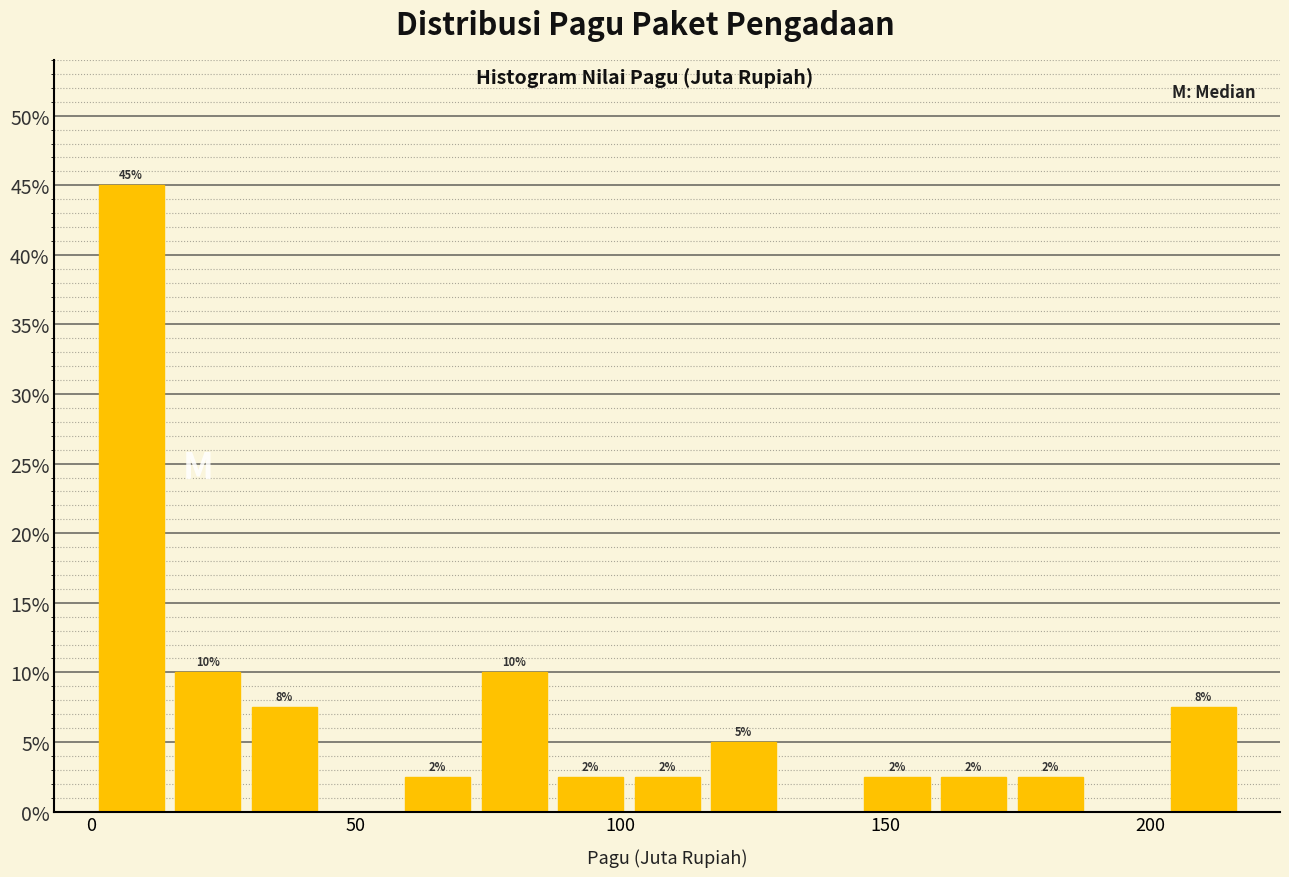

Around what value on the x-axis is the tallest bar? Give the approximate position of its centre, as read against the axis.

10